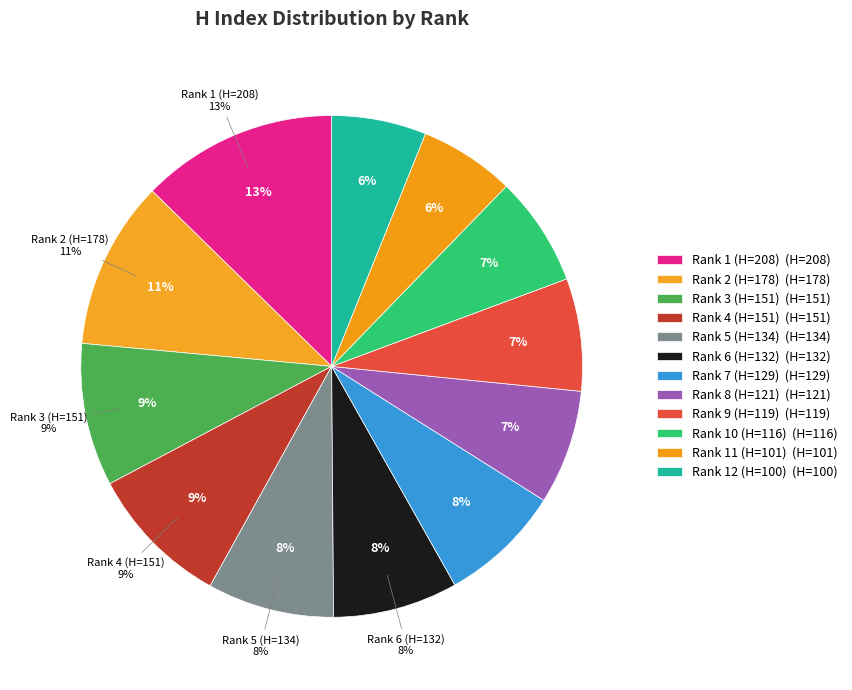

How many segments does this pie chart have?

12